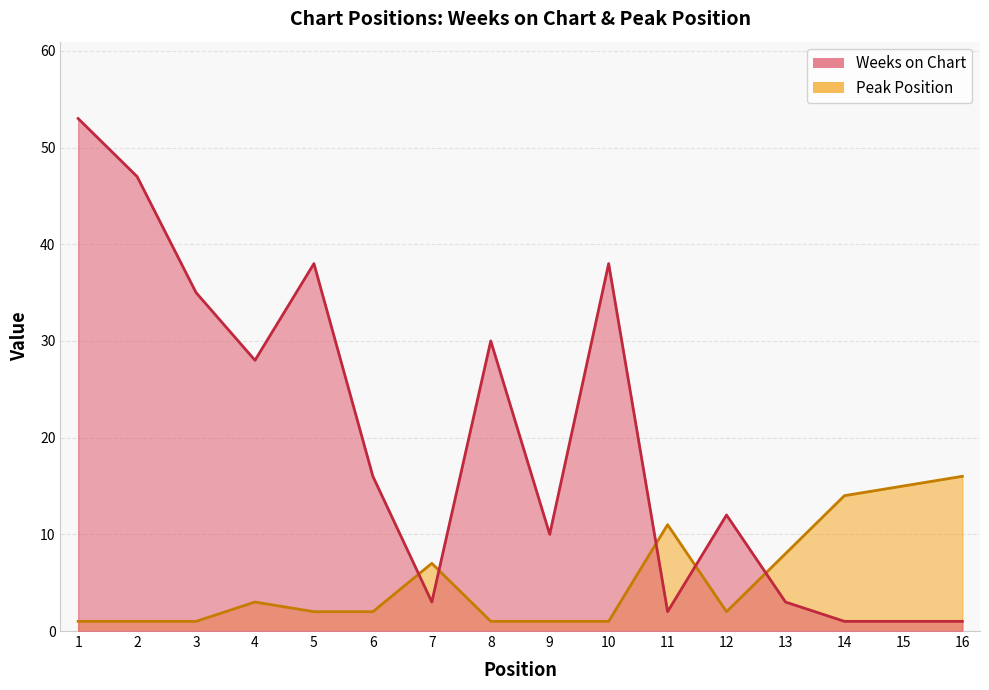

Reading left to right, transcribe all the data shown in this chart.

Weeks on Chart: 53	47	35	28	38	16	3	30	10	38	2	12	3	1	1	1
Peak Position: 1	1	1	3	2	2	7	1	1	1	11	2	8	14	15	16